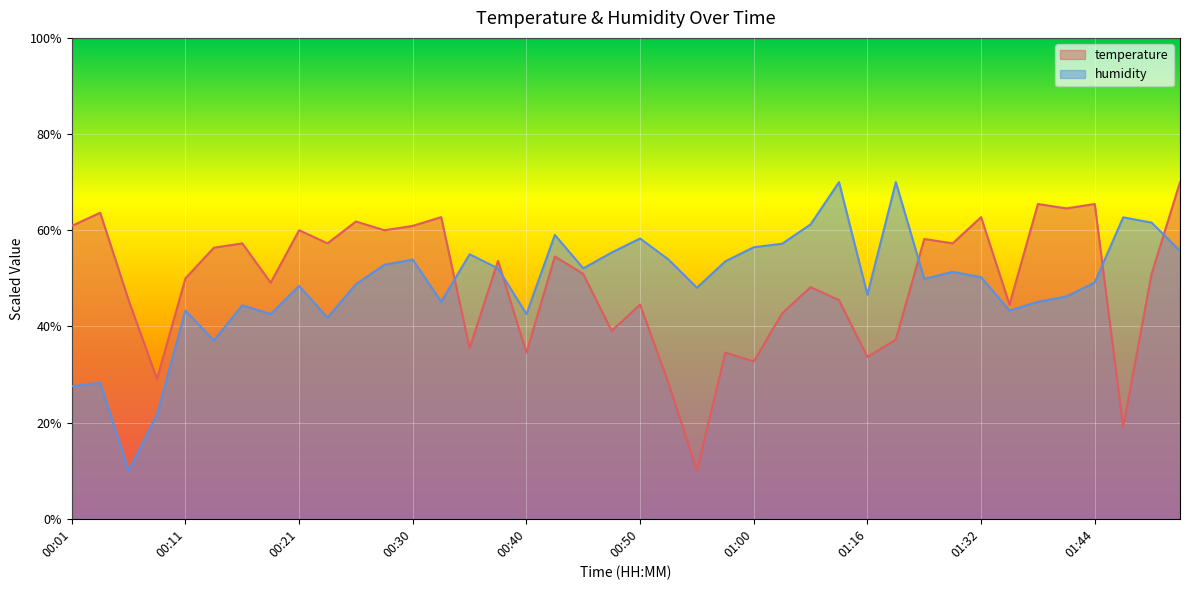

List the labels in order of temperature value, largest first.

01:52, 01:36, 01:44, 01:39, 00:04, 00:33, 01:32, 00:26, 00:01, 00:30, 00:21, 00:28, 01:27, 00:16, 00:23, 01:29, 00:13, 00:43, 00:38, 00:45, 01:49, 00:11, 00:18, 01:05, 00:06, 01:11, 00:50, 01:34, 01:02, 00:48, 01:18, 00:35, 00:40, 00:58, 01:16, 01:00, 00:09, 00:53, 01:47, 00:55